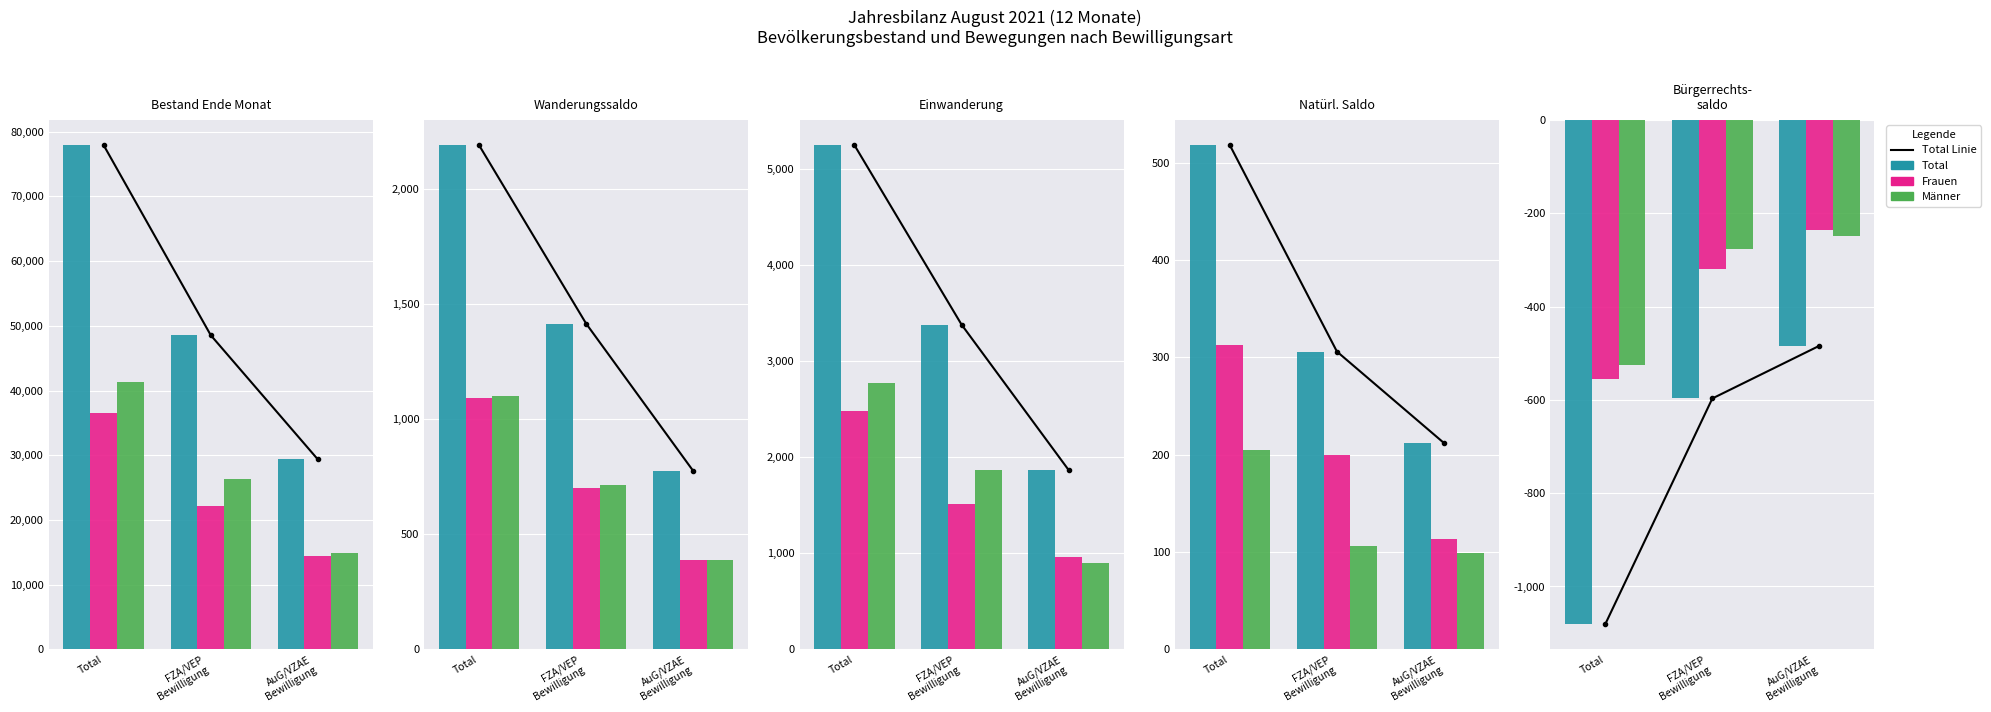

Where does the Total series first go above -597?

AuG/VZAE
Bewilligung